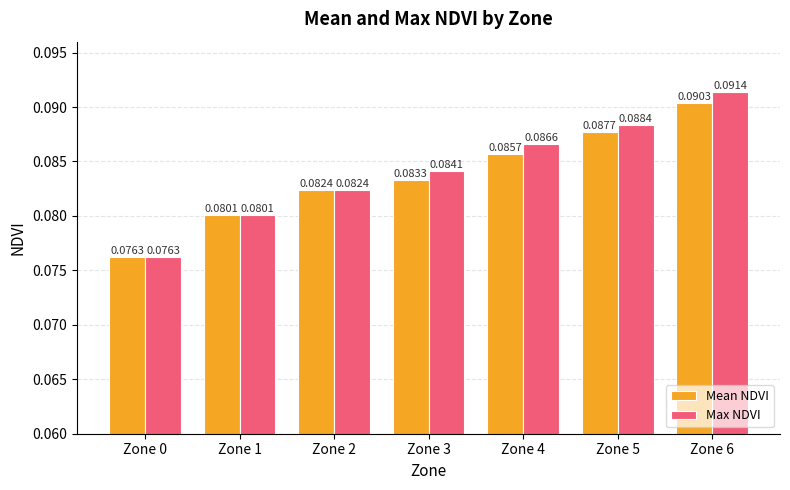

Does the chart contain any negative values?

No